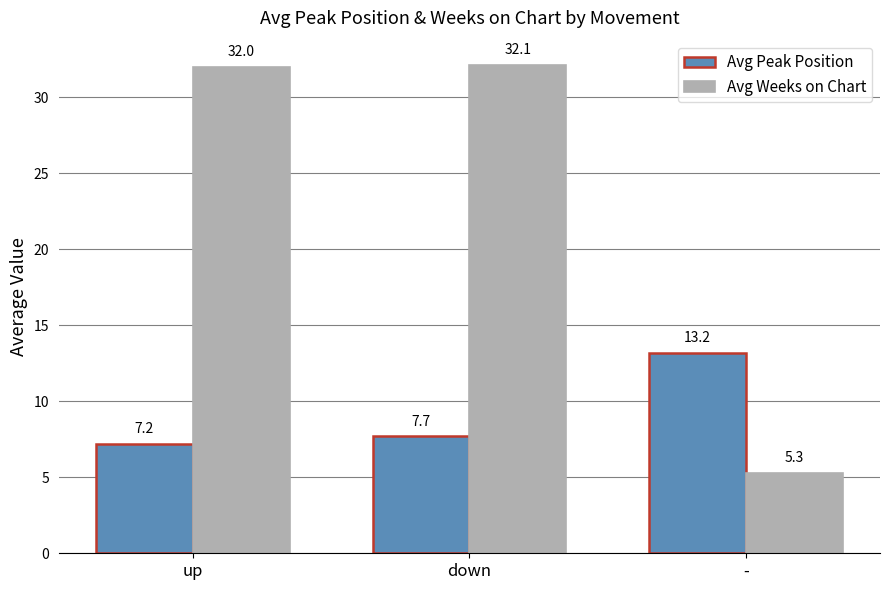

What is the minimum value for Avg Weeks on Chart?

5.3